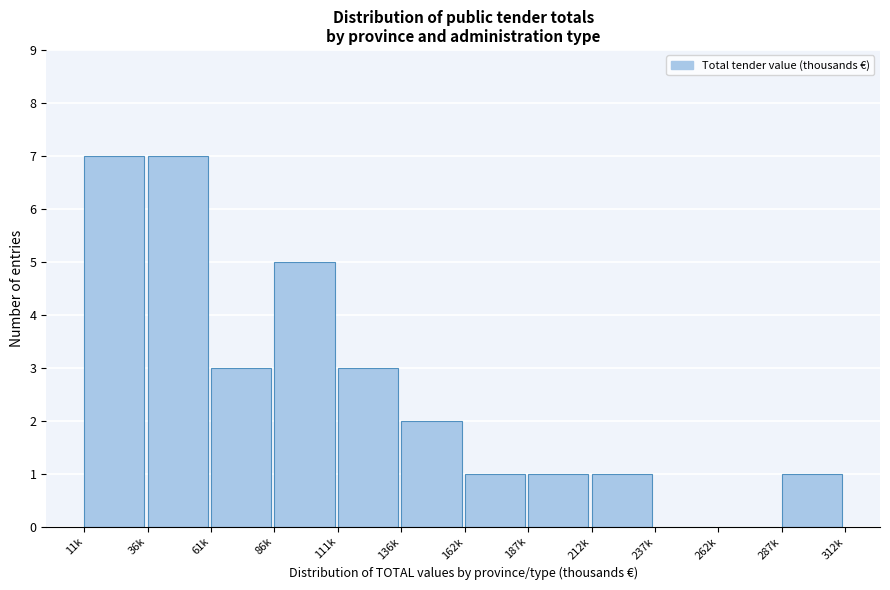

Reading left to right, list all the values displayed in this chart.

11k=7	36k=7	61k=3	86k=5	111k=3	136k=2	162k=1	187k=1	212k=1	237k=0	262k=0	287k=1